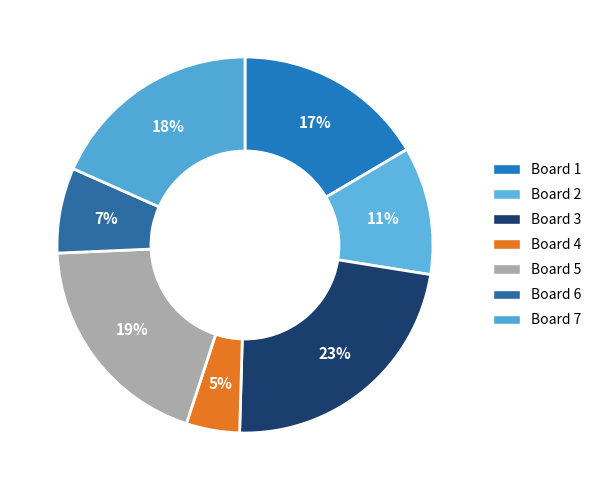

True or false: Board 7 accounts for 12% of the total.

False